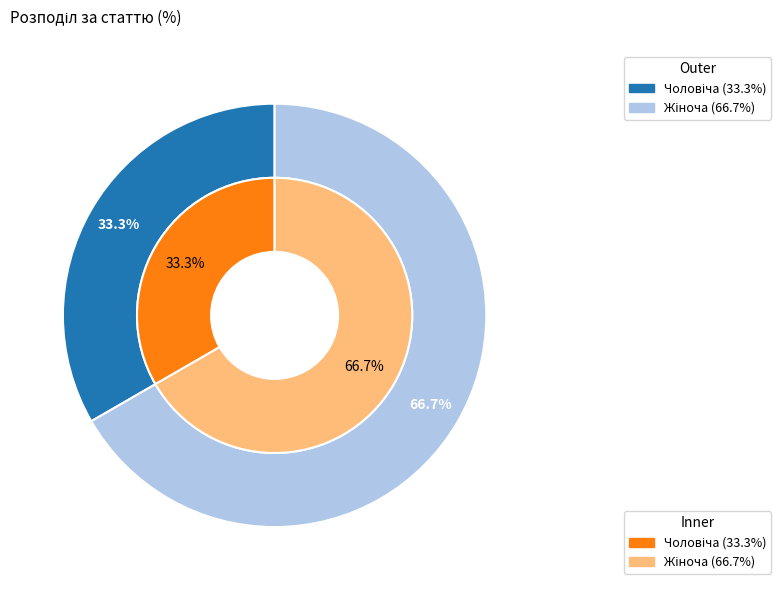

What is the ratio of the value at Чоловіча to the value at Жіноча?

0.5